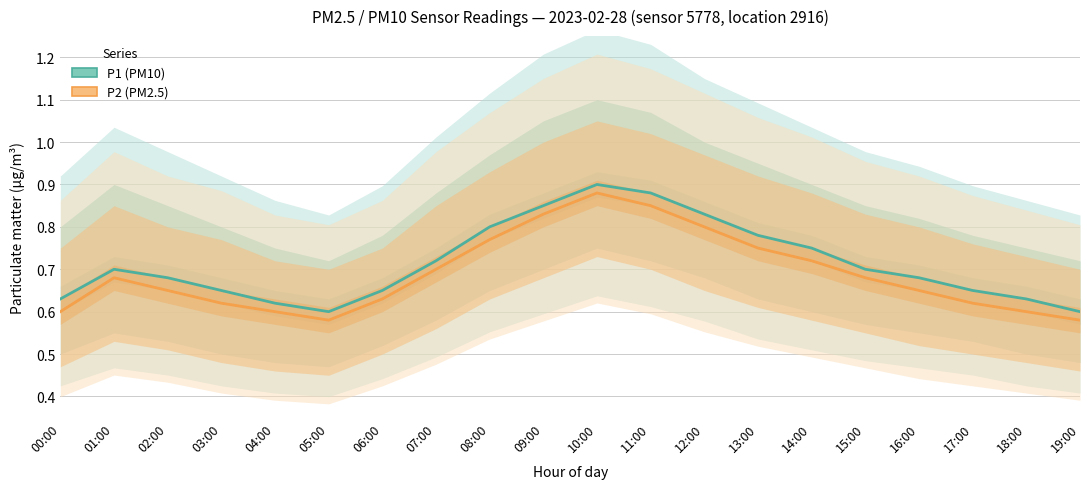

How many P1 values are between 0 and 1?

20